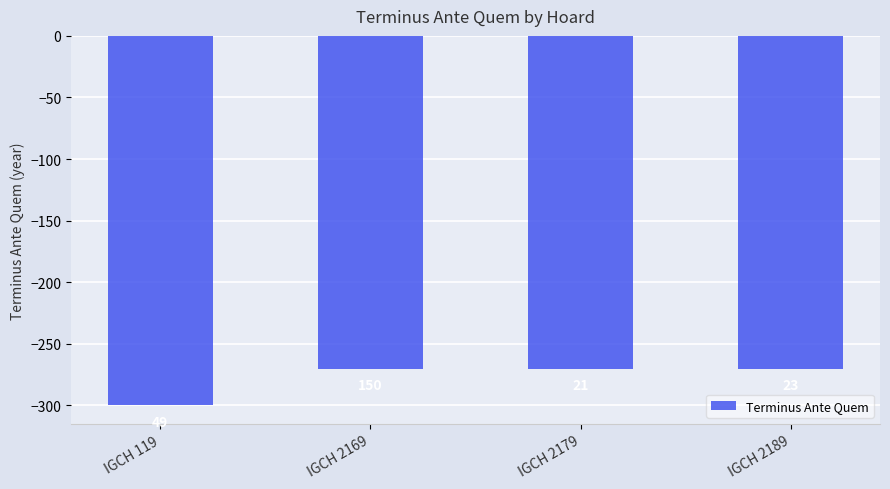

Reading left to right, what are all the values shown in this chart?

-300	-270	-270	-270